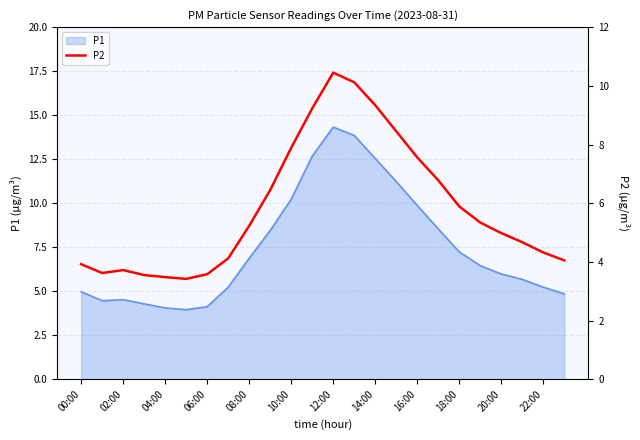

The P1 series shows 5.0 at 00:00. True or false?

True